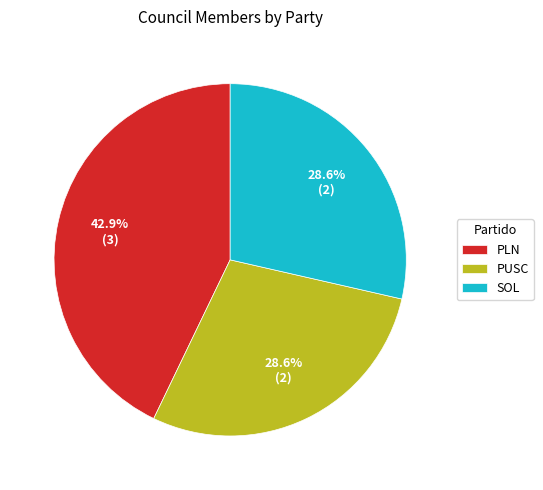

To the nearest percent, what is the average slice percentage?

33%